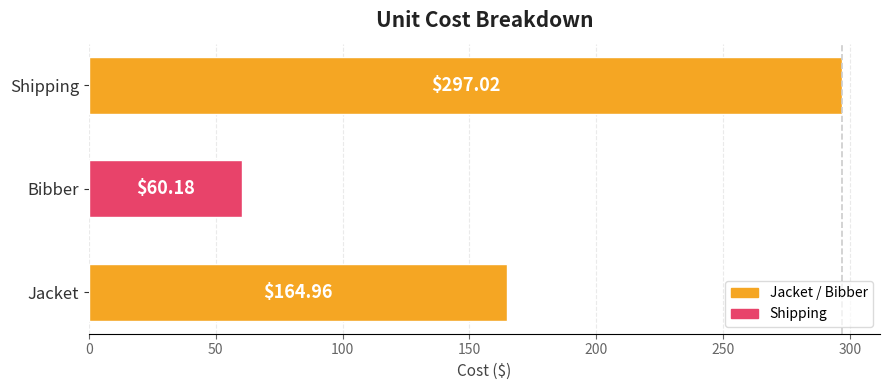

What is the difference between the maximum and second lowest values?

132.1